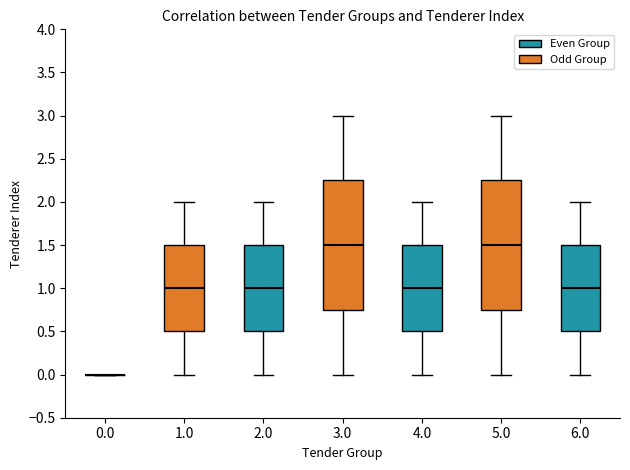

Reading left to right, read every box against the y-axis: the position of its median line, the range the box covers, and the ends of its whiskers. The values are not printed on the chart, so give them approximately, as read against the axis.

0.0: box collapsed to a line at 0.00, whiskers 0.00 to 0.00
1.0: median 1.00, box 0.50 to 1.50, whiskers 0.00 to 2.00
2.0: median 1.00, box 0.50 to 1.50, whiskers 0.00 to 2.00
3.0: median 1.50, box 0.75 to 2.25, whiskers 0.00 to 3.00
4.0: median 1.00, box 0.50 to 1.50, whiskers 0.00 to 2.00
5.0: median 1.50, box 0.75 to 2.25, whiskers 0.00 to 3.00
6.0: median 1.00, box 0.50 to 1.50, whiskers 0.00 to 2.00